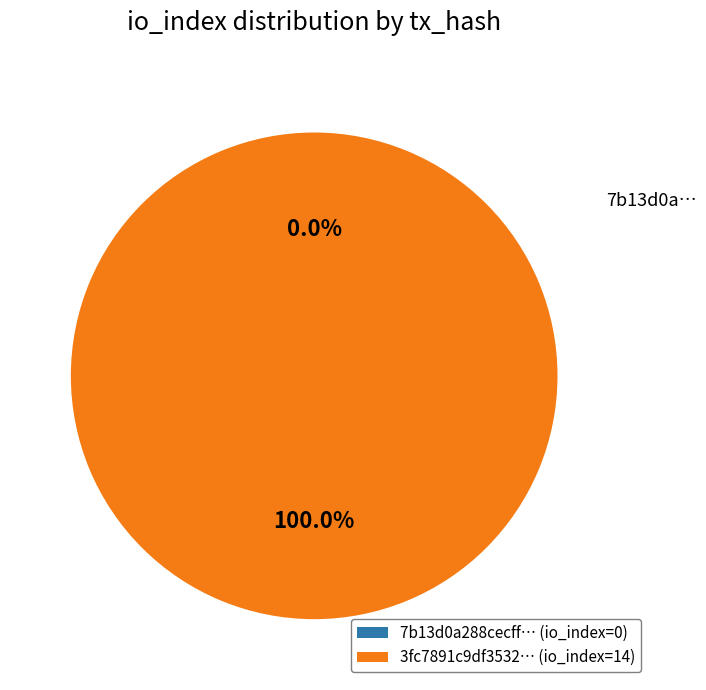

Which slice is the largest?

3fc7891c9df3532… (io_index=14)